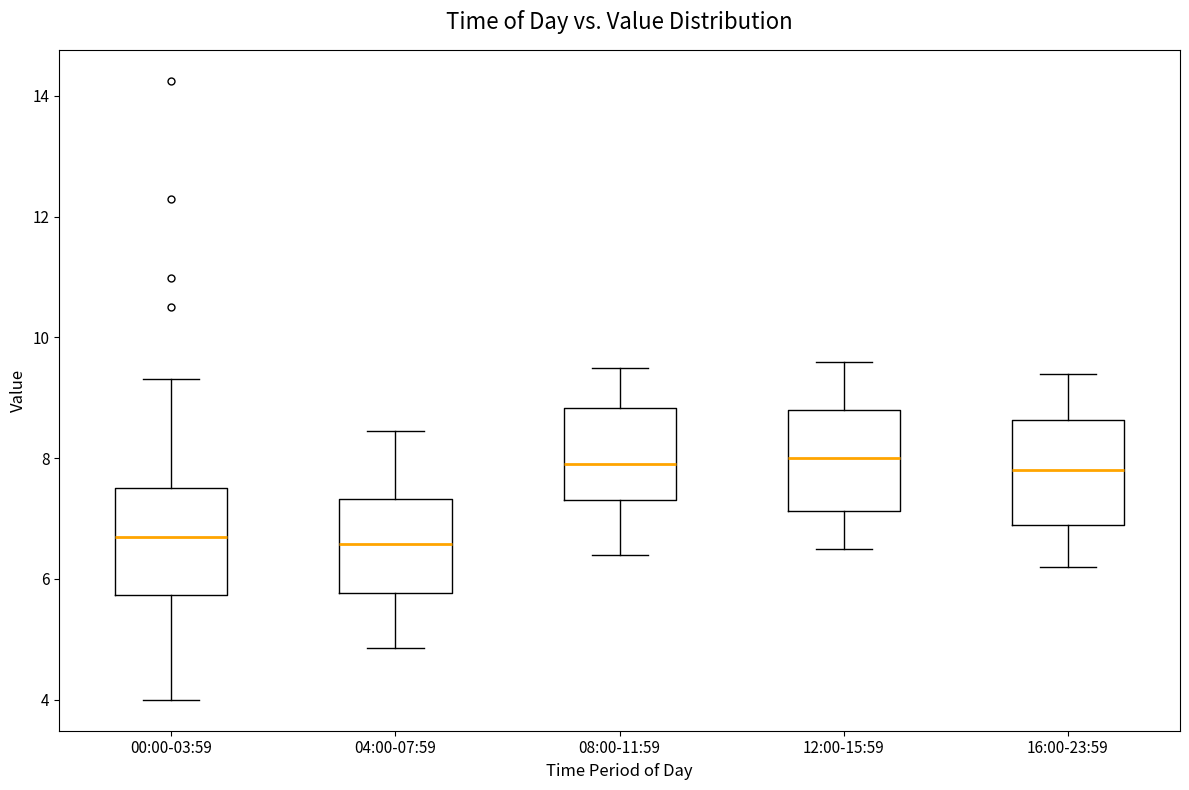

Reading left to right, read every box against the y-axis: the position of its median line, the range the box covers, and the ends of its whiskers. The values are not printed on the chart, so give them approximately, as read against the axis.

00:00-03:59: median 6.8, box 5.8 to 7.6, whiskers 4.0 to 9.4
04:00-07:59: median 6.6, box 5.8 to 7.4, whiskers 4.8 to 8.4
08:00-11:59: median 8.0, box 7.4 to 8.8, whiskers 6.4 to 9.6
12:00-15:59: median 8.0, box 7.2 to 8.8, whiskers 6.6 to 9.6
16:00-23:59: median 7.8, box 7.0 to 8.6, whiskers 6.2 to 9.4